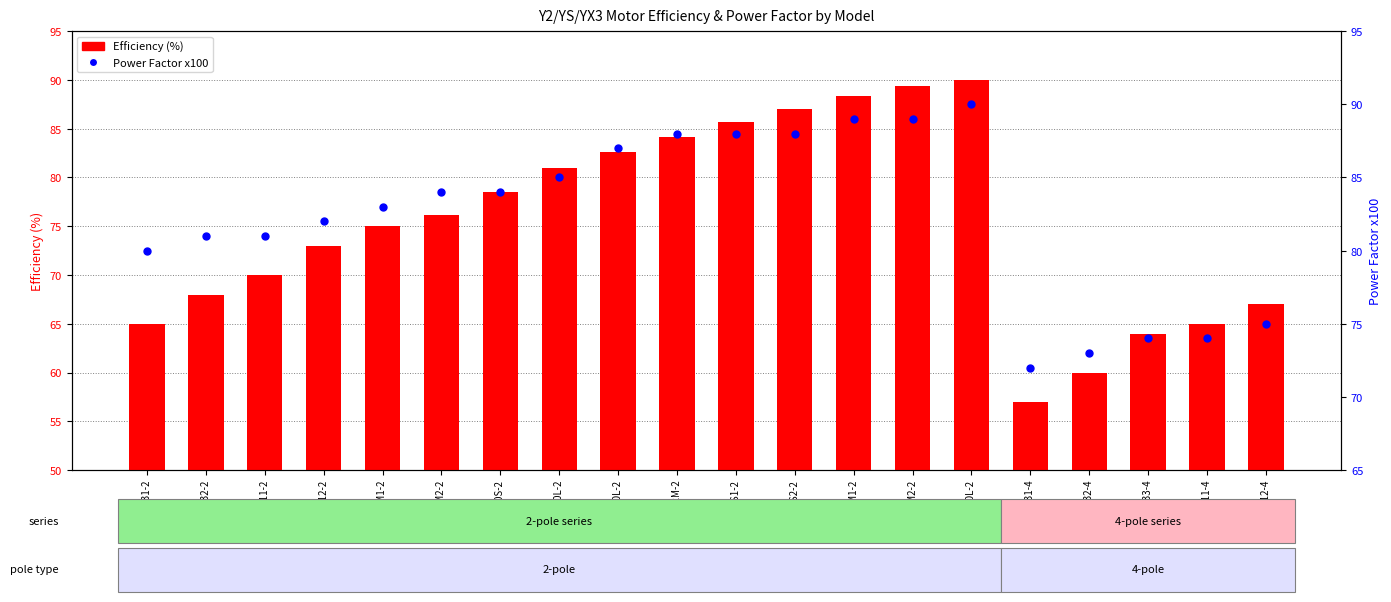

Is the value of Efficiency (%) at YS-712-2 greater than the value of Power Factor x100 at YX3-160L-2?

No